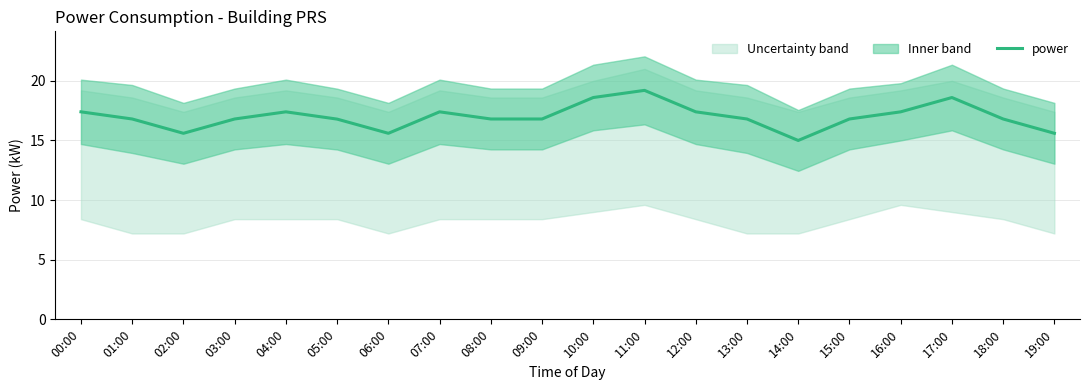

At which label is the value closest to 17?

01:00